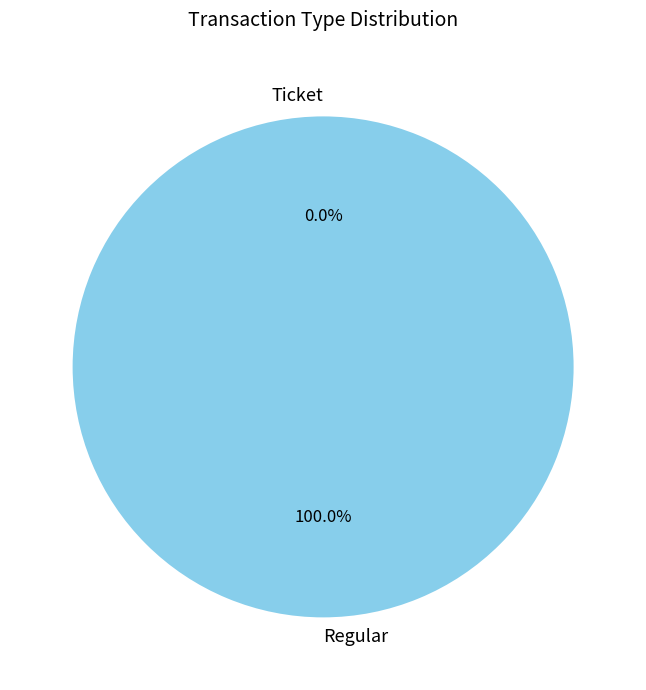

Is the sum of Ticket and Regular greater than half?

Yes